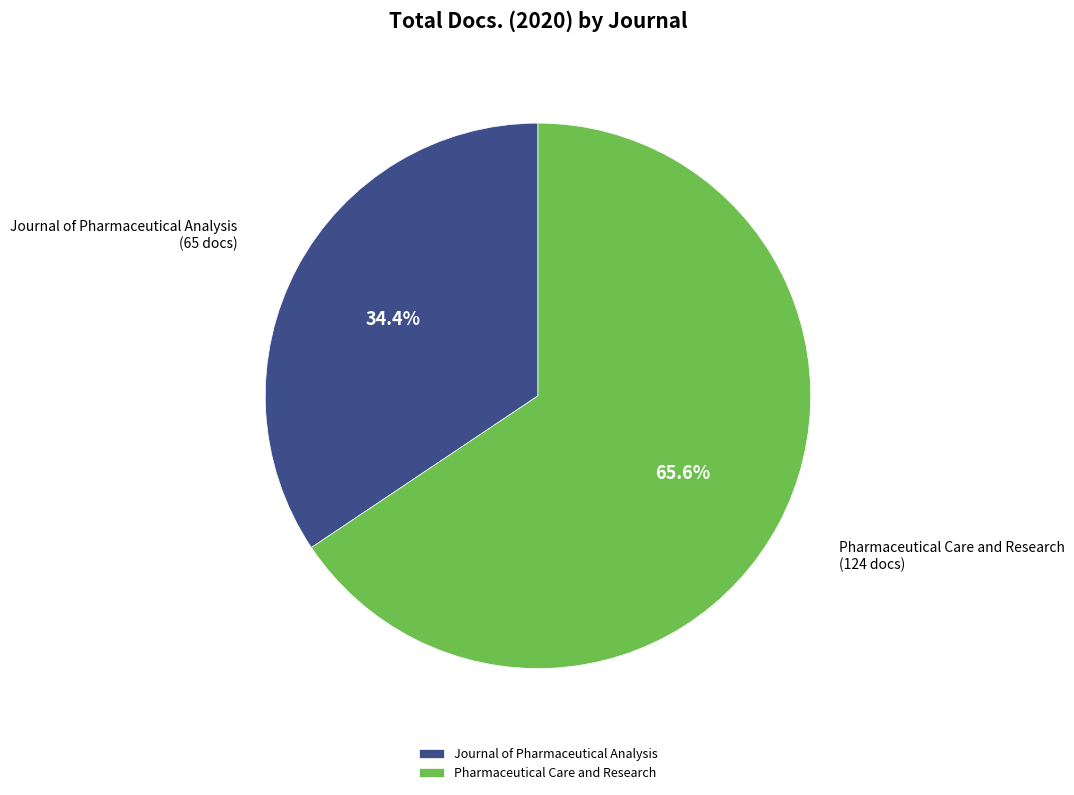

Do Pharmaceutical Care and Research and Journal of Pharmaceutical Analysis together represent more than half of the pie?

Yes